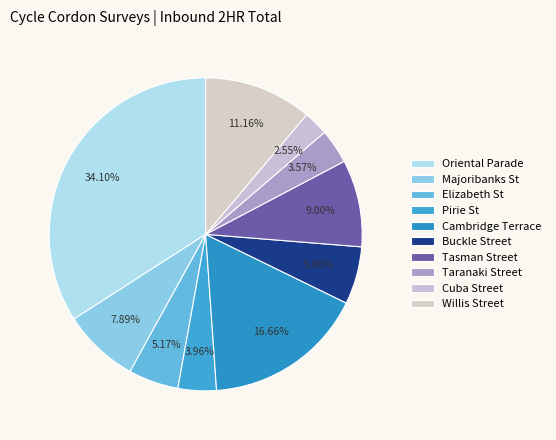

Approximately how many times larger is the value at Majoribanks St compared to Oriental Parade?

0.2